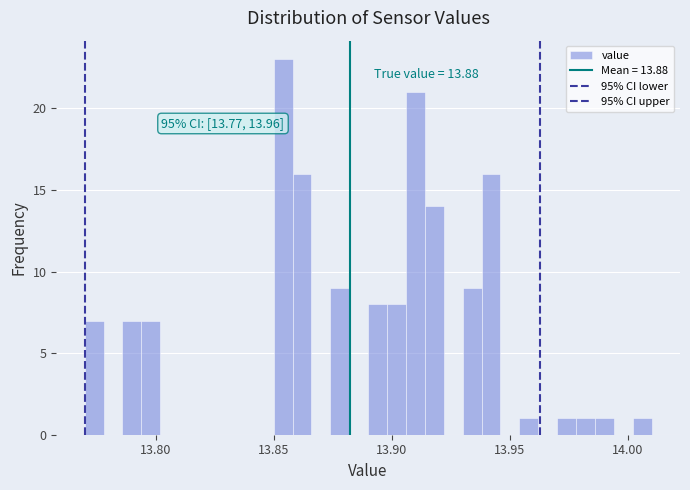

Read against the x-axis, roughly where is the centre of the tallest bar?

13.855